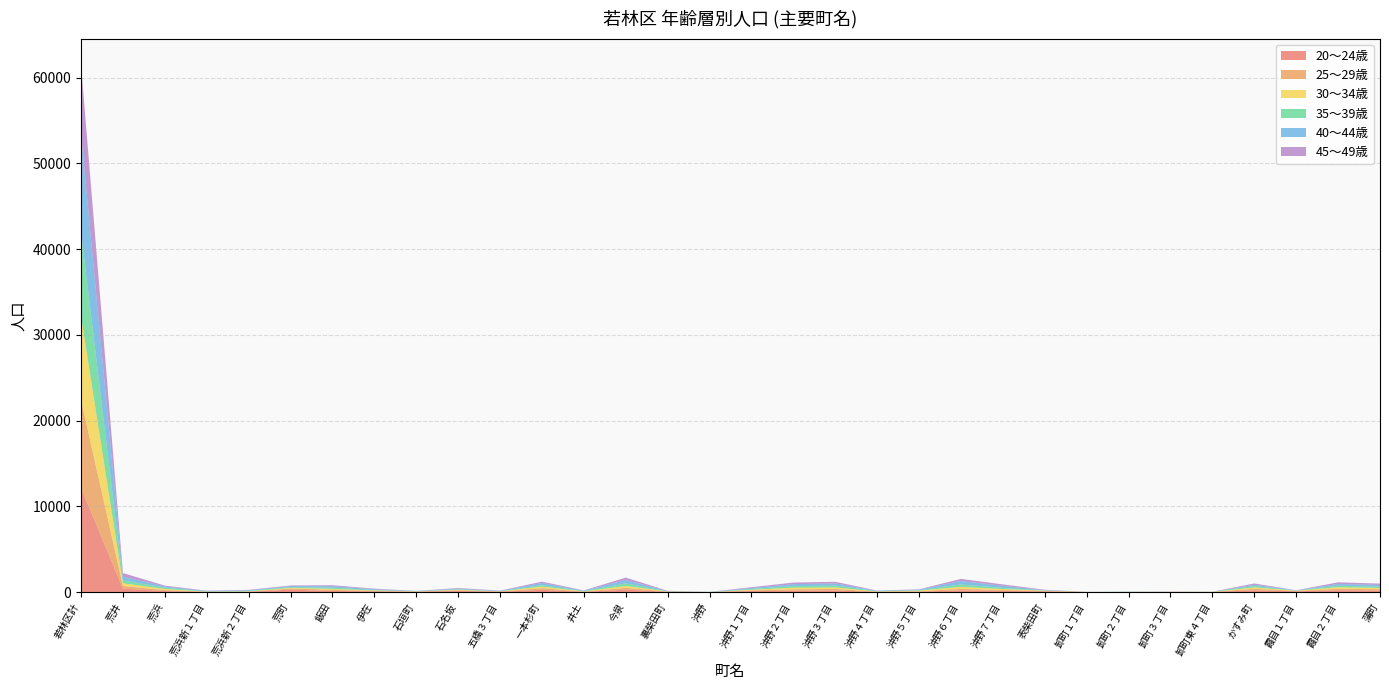

Reading left to right, extract all data points from this chart.

20～24歳: 12154	389	120	23	31	280	124	88	40	129	47	260	27	275	32	4	123	146	189	19	39	195	137	83	6	3	12	6	208	87	210	179
25～29歳: 10271	319	113	9	16	139	136	44	21	71	25	197	25	218	25	1	75	171	174	25	54	179	98	54	3	13	11	14	172	55	169	158
30～34歳: 9775	316	127	17	32	70	104	51	22	54	13	179	26	220	16	3	73	193	176	28	74	236	114	33	2	6	6	7	154	22	182	140
35～39歳: 9812	339	154	31	62	88	147	63	20	64	25	170	42	297	20	5	84	190	218	35	52	275	137	26	3	11	4	6	166	14	179	152
40～44歳: 11456	436	136	50	65	122	176	93	25	83	37	248	47	391	32	9	117	222	243	39	74	399	234	38	3	17	10	4	145	28	206	200
45～49歳: 8011	417	103	33	53	70	112	60	14	69	24	160	26	286	22	2	97	186	196	28	29	252	170	39	5	3	10	3	157	3	191	161